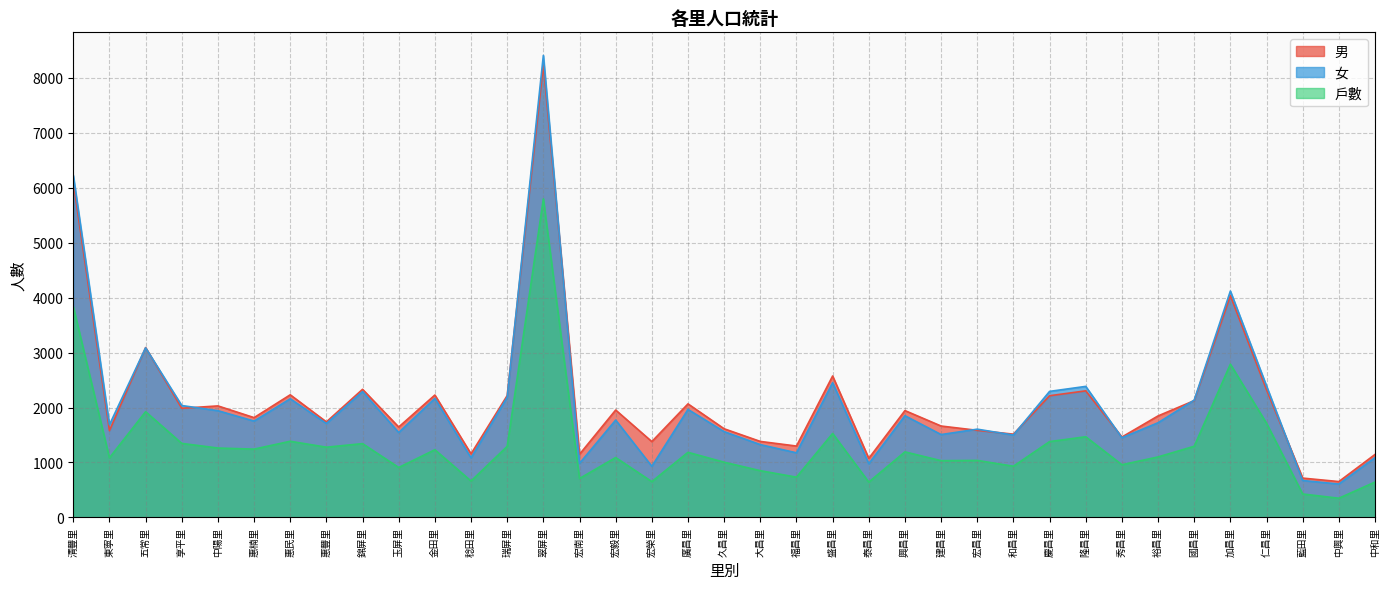

What position from the left is 中和里?

37